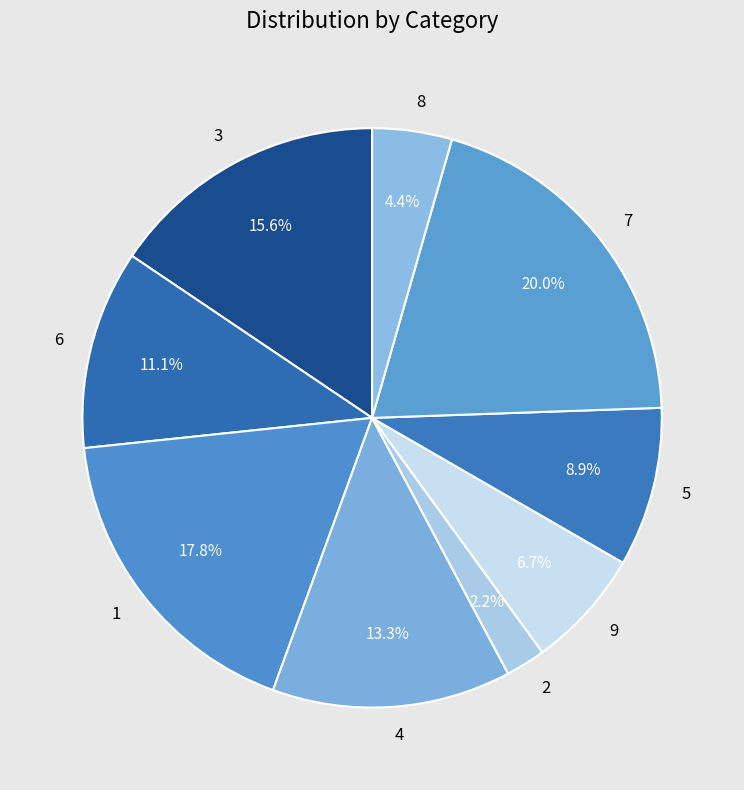

To the nearest percent, what is the combined percentage of 9 and 6?

18%